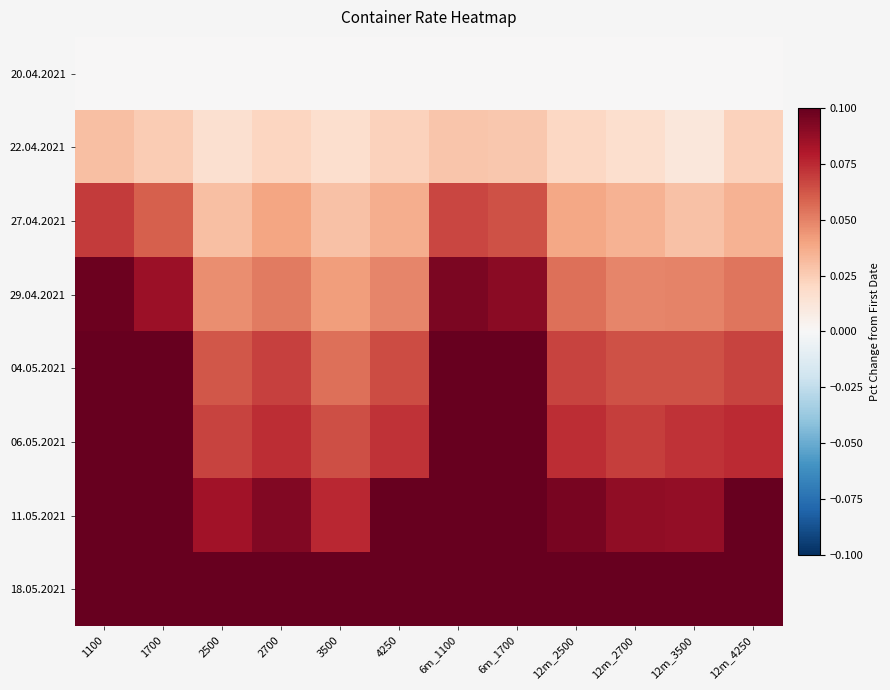

Reading right to left, transcribe all the data shown in this chart.

20.04.2021: 12m_4250=0.0	12m_3500=0.0	12m_2700=0.0	12m_2500=0.0	6m_1700=0.0	6m_1100=0.0	4250=0.0	3500=0.0	2700=0.0	2500=0.0	1700=0.0	1100=0.0
22.04.2021: 12m_4250=0.0	12m_3500=0.0	12m_2700=0.0	12m_2500=0.0	6m_1700=0.0	6m_1100=0.0	4250=0.0	3500=0.0	2700=0.0	2500=0.0	1700=0.0	1100=0.0
27.04.2021: 12m_4250=0.0	12m_3500=0.0	12m_2700=0.0	12m_2500=0.0	6m_1700=0.1	6m_1100=0.1	4250=0.0	3500=0.0	2700=0.0	2500=0.0	1700=0.1	1100=0.1
29.04.2021: 12m_4250=0.1	12m_3500=0.0	12m_2700=0.0	12m_2500=0.1	6m_1700=0.1	6m_1100=0.1	4250=0.0	3500=0.0	2700=0.1	2500=0.0	1700=0.1	1100=0.1
04.05.2021: 12m_4250=0.1	12m_3500=0.1	12m_2700=0.1	12m_2500=0.1	6m_1700=0.1	6m_1100=0.1	4250=0.1	3500=0.1	2700=0.1	2500=0.1	1700=0.1	1100=0.1
06.05.2021: 12m_4250=0.1	12m_3500=0.1	12m_2700=0.1	12m_2500=0.1	6m_1700=0.1	6m_1100=0.1	4250=0.1	3500=0.1	2700=0.1	2500=0.1	1700=0.1	1100=0.1
11.05.2021: 12m_4250=0.1	12m_3500=0.1	12m_2700=0.1	12m_2500=0.1	6m_1700=0.2	6m_1100=0.2	4250=0.1	3500=0.1	2700=0.1	2500=0.1	1700=0.2	1100=0.2
18.05.2021: 12m_4250=0.1	12m_3500=0.1	12m_2700=0.1	12m_2500=0.1	6m_1700=0.2	6m_1100=0.2	4250=0.1	3500=0.1	2700=0.1	2500=0.1	1700=0.2	1100=0.2